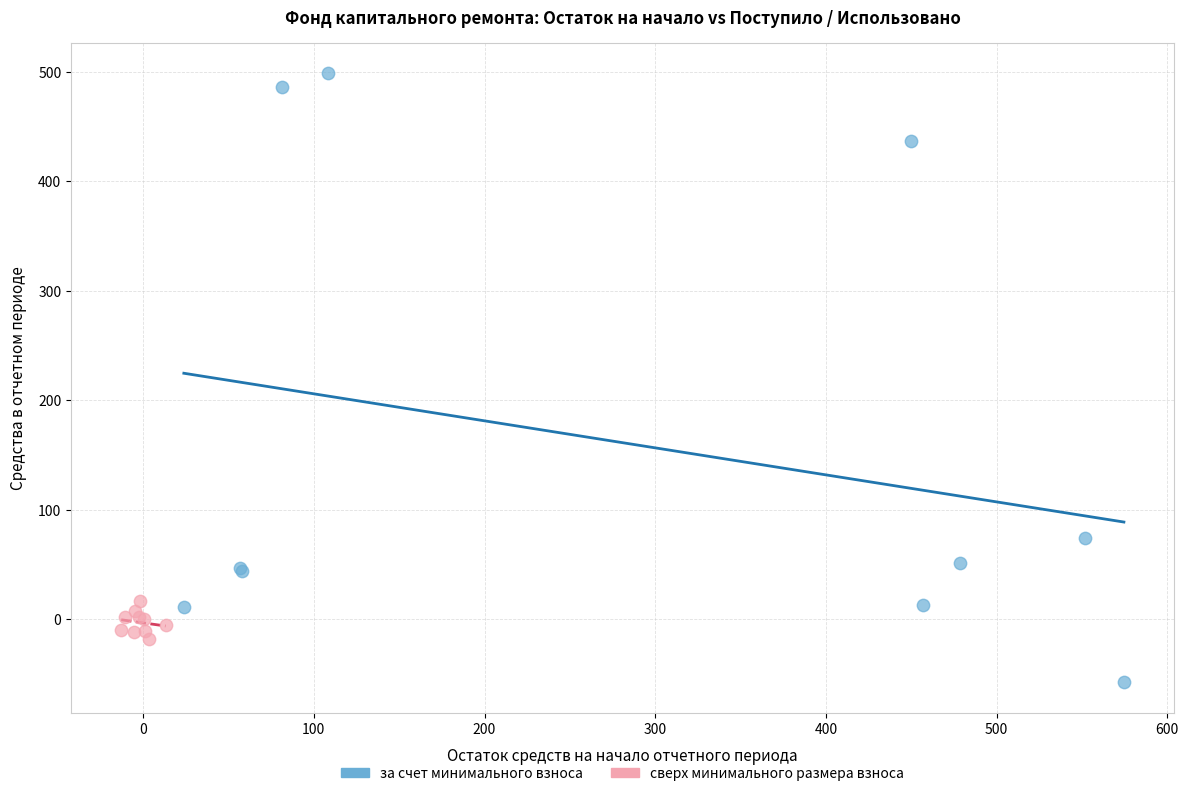

What are all the series names shown in the legend?

за счет минимального взноса, сверх минимального размера взноса